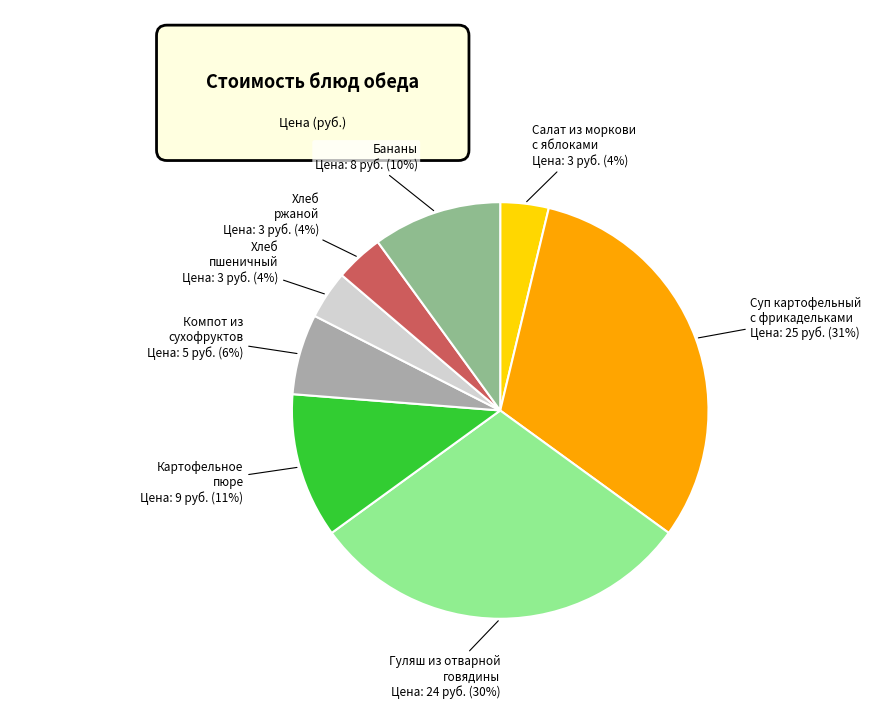

To the nearest percent, what is the average slice percentage?

12%